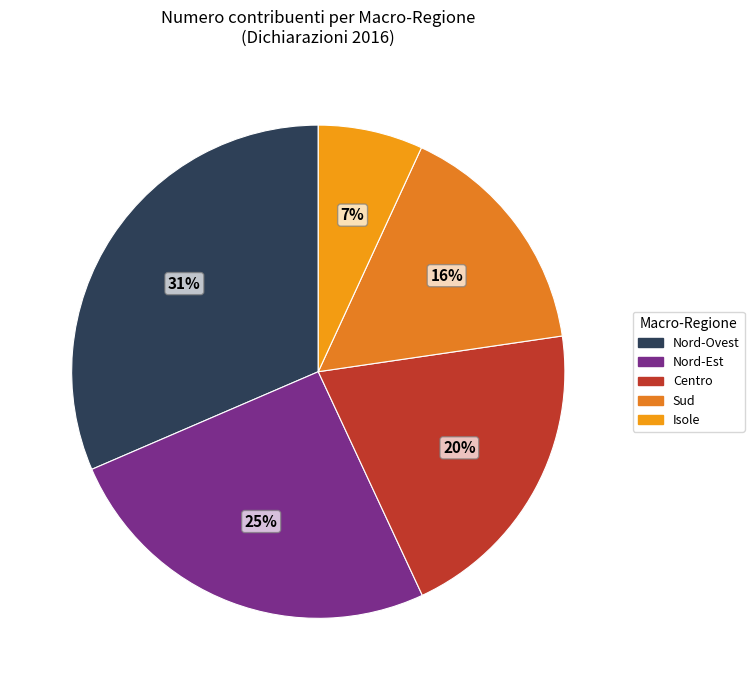

Count the number of slices in the pie.

5